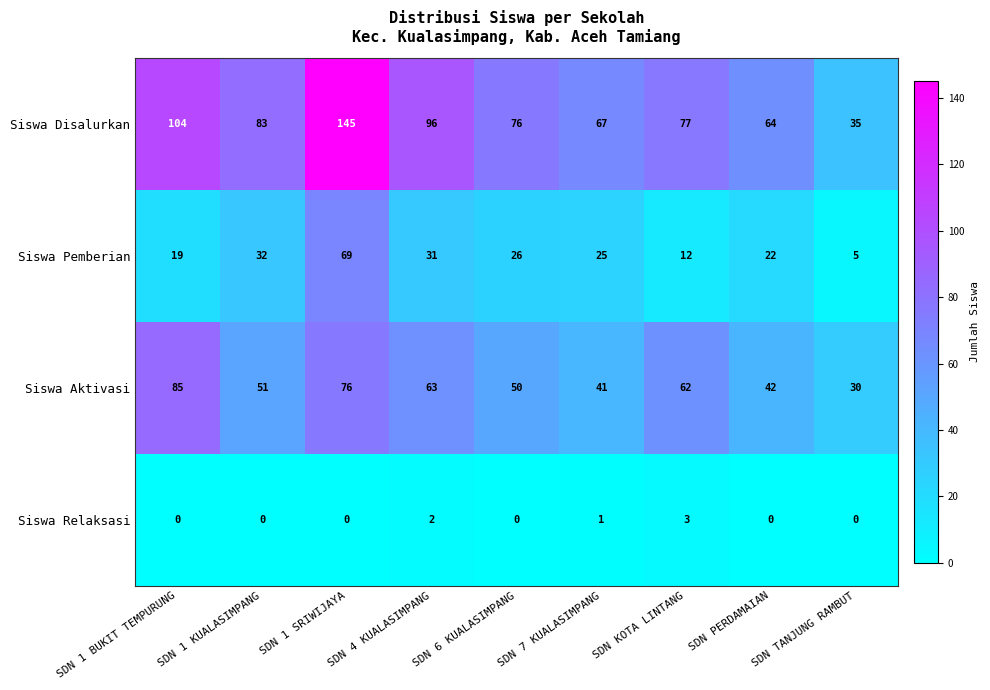

At which category is the sum across all series the highest?

SDN 1 SRIWIJAYA